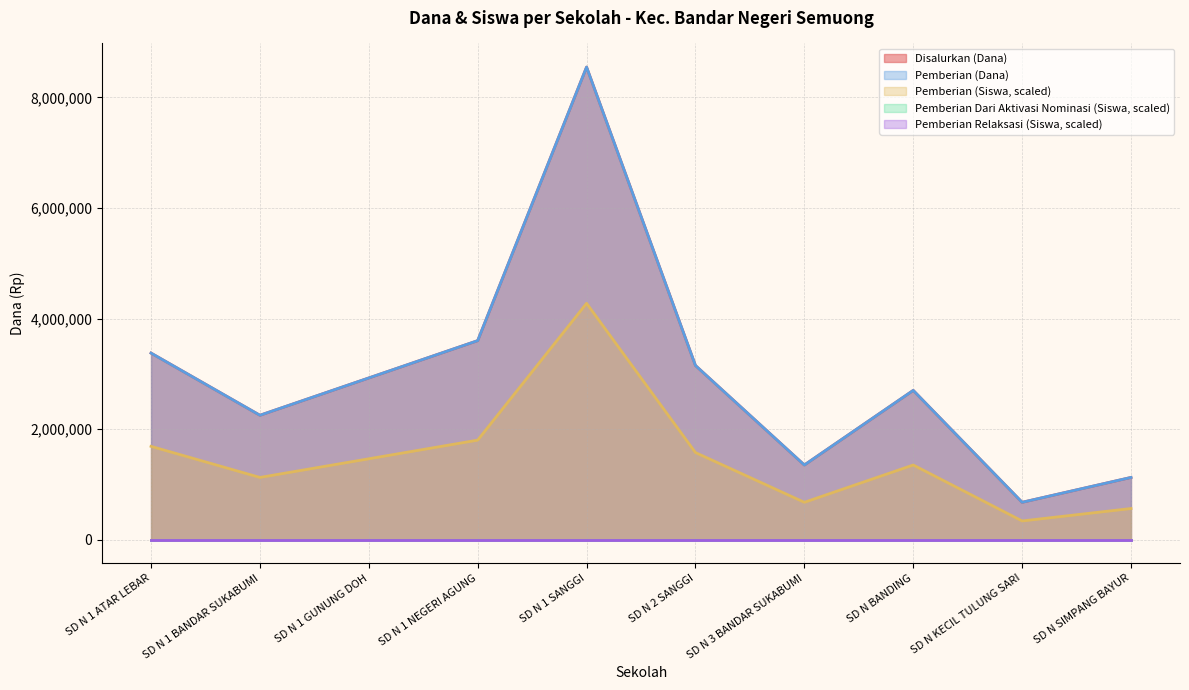

What is the sum of all Pemberian (Dana) values?

14850000